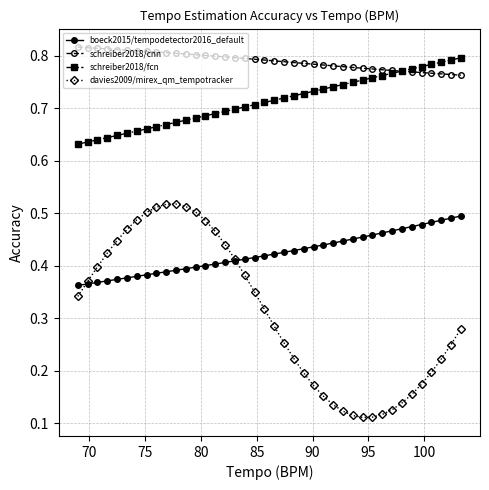

True or false: davies2009/mirex_qm_tempotracker and schreiber2018/fcn cross at least once.

False